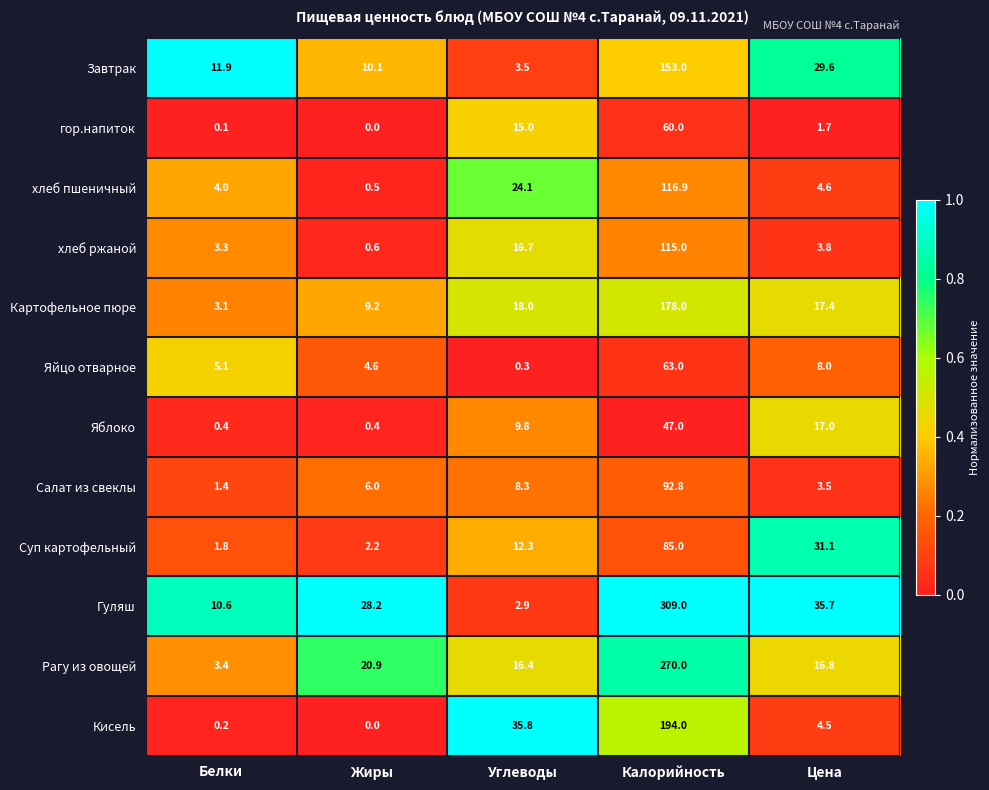

Which series has the widest spread of values?

Гуляш